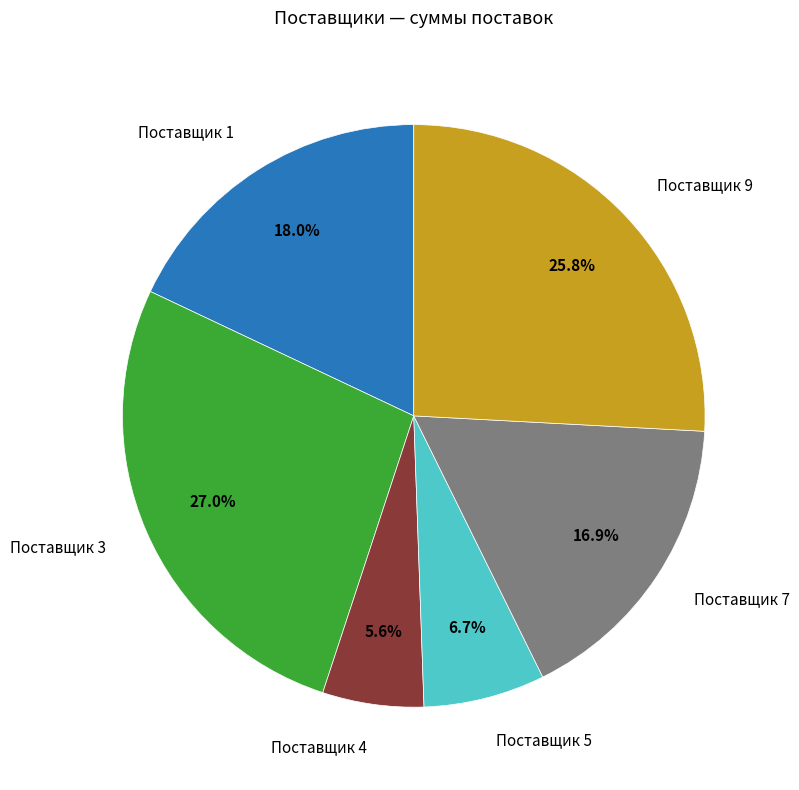

Does any single category account for the majority?

No